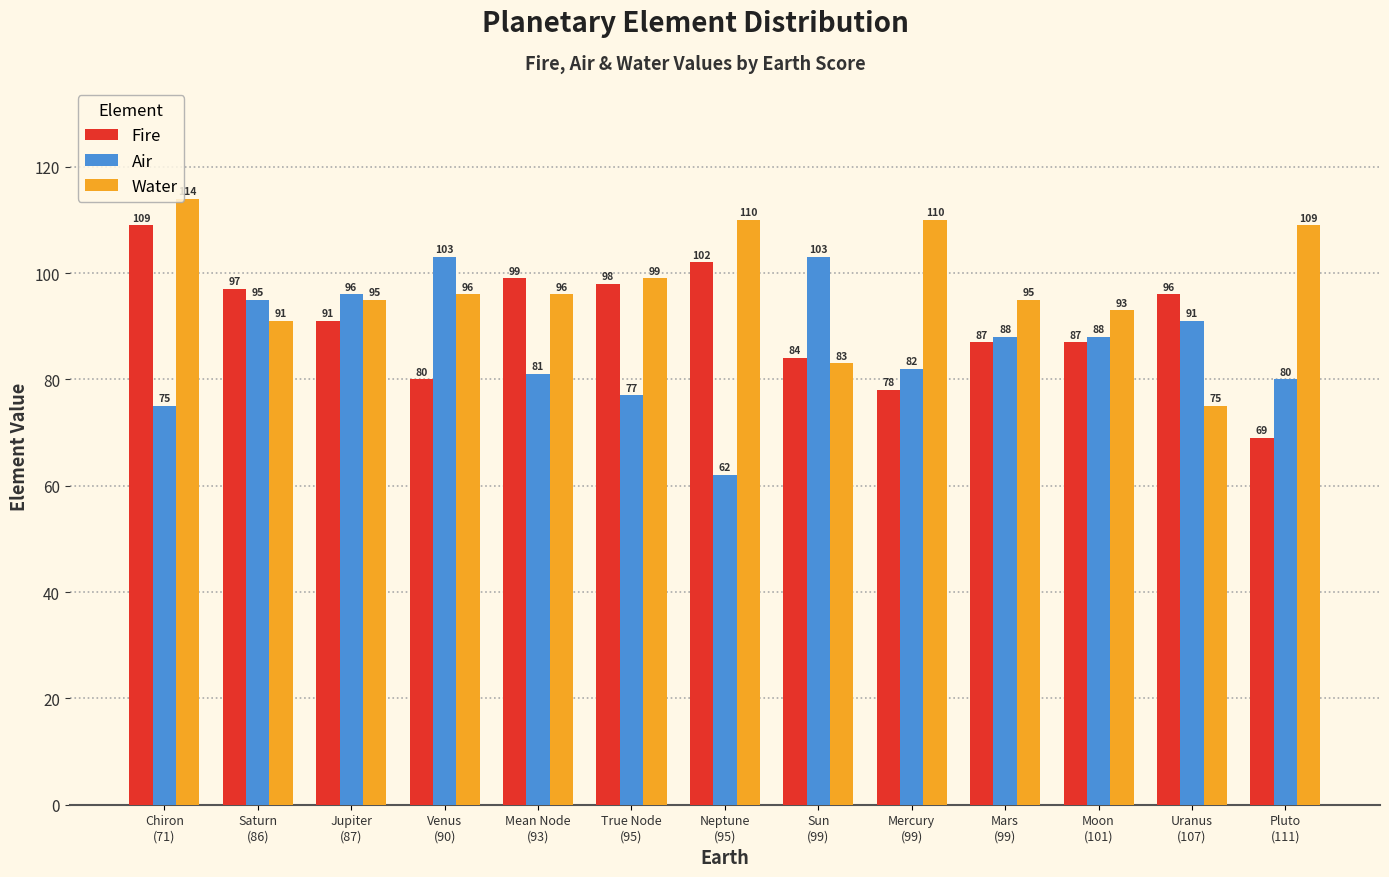

Is it true that Air equals 75 at Chiron
(71)?

True